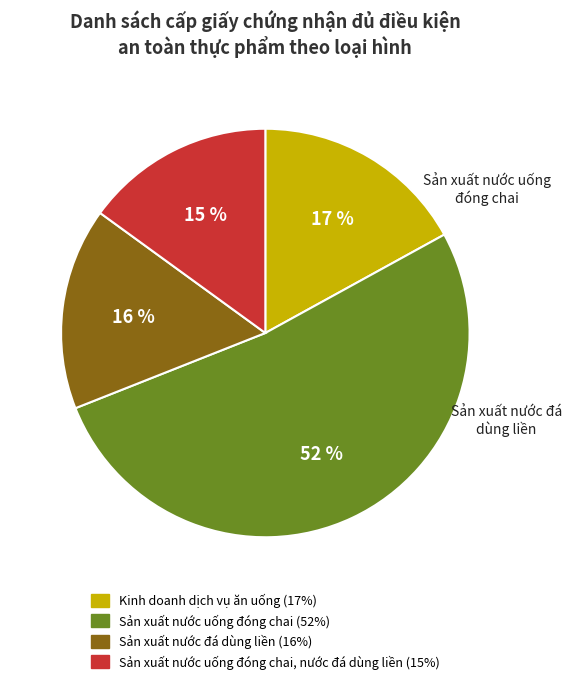

True or false: Kinh doanh dịch vụ ăn uống accounts for 17% of the total.

True